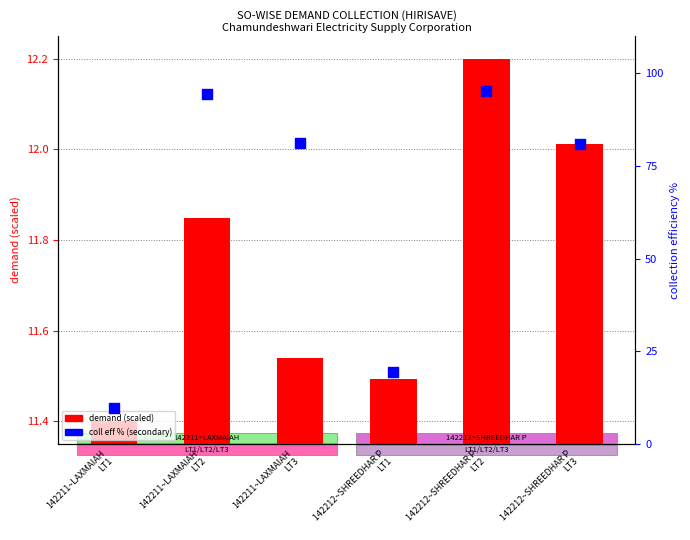

Is the value of coll eff % at 142211~LAXMAIAH
LT2 greater than the value of demand (scaled) at 142211~LAXMAIAH
LT3?

Yes